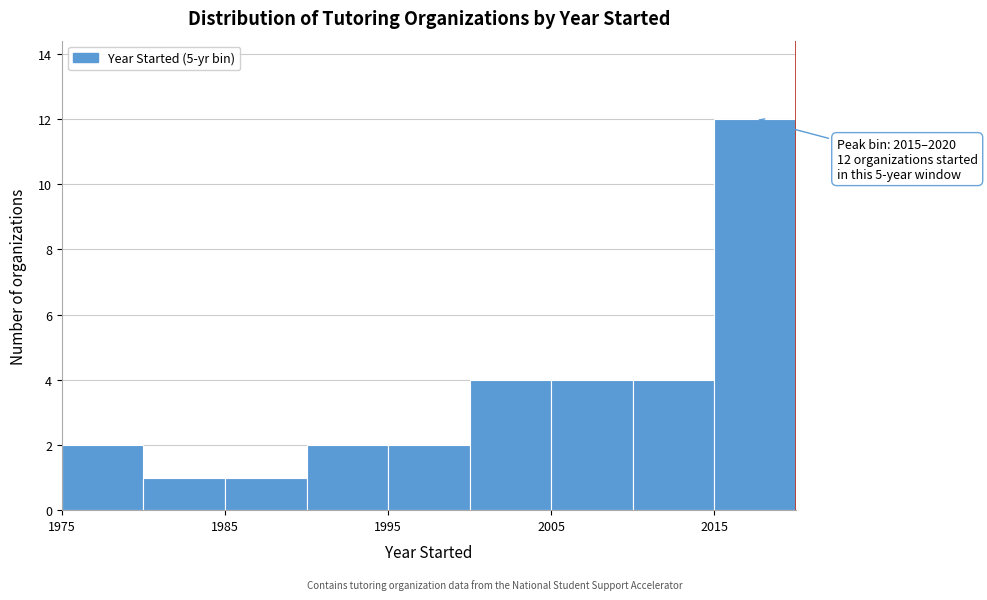

Which range on the x-axis has the tallest bar?

2015 to 2020